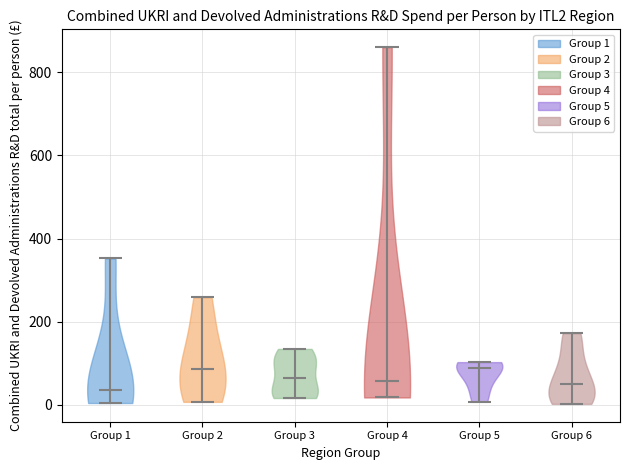

Reading left to right, read every violin against the y-axis: where its median line is, and the lowest and highest points it reaches. The values are not printed on the chart, so give them approximately, as read against the axis.

Group 1: median line 40, lowest point 0, highest point 360
Group 2: median line 80, lowest point 0, highest point 260
Group 3: median line 60, lowest point 20, highest point 140
Group 4: median line 60, lowest point 20, highest point 860
Group 5: median line 80, lowest point 0, highest point 100
Group 6: median line 40, lowest point 0, highest point 180